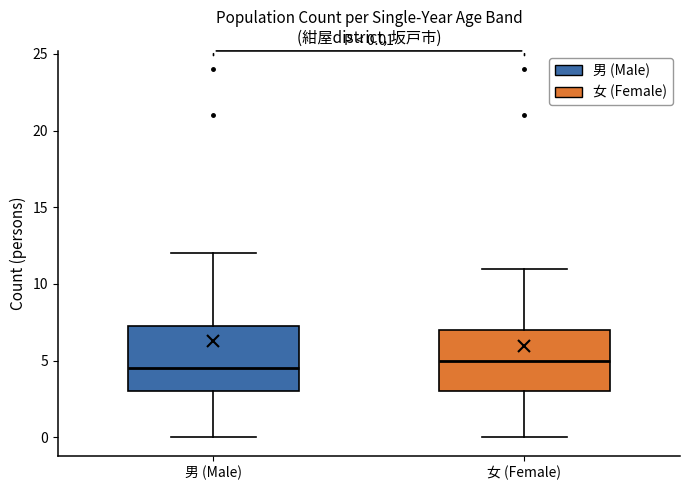

Which box has the highest median line?

女 (Female)